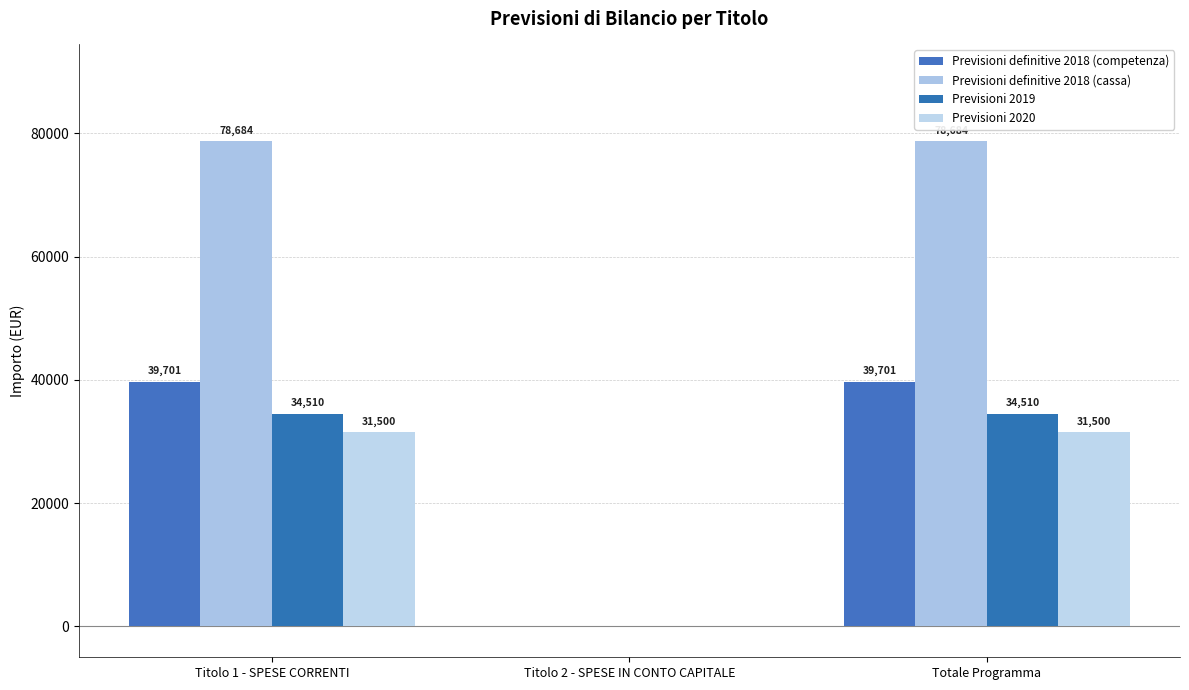

How many series are shown in this chart?

4